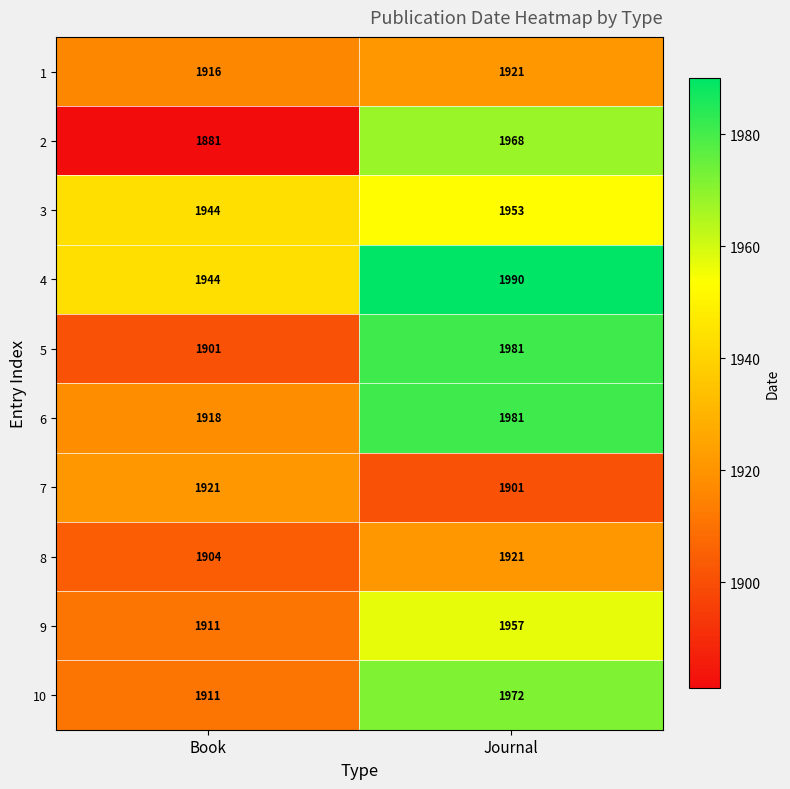

Which series has the largest total across all categories?

4